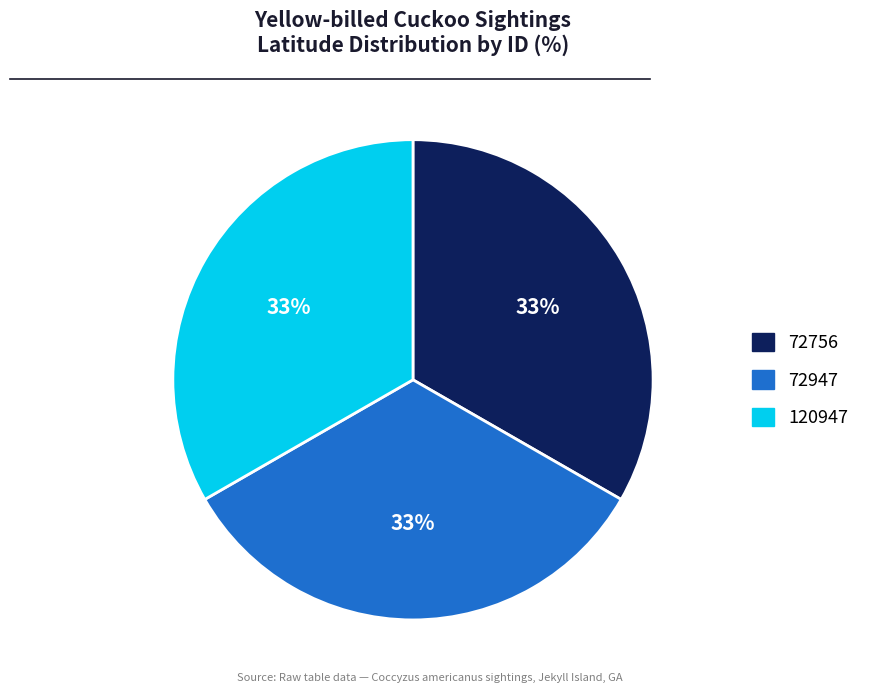

To the nearest percent, what percentage of the pie is 72947?

33%